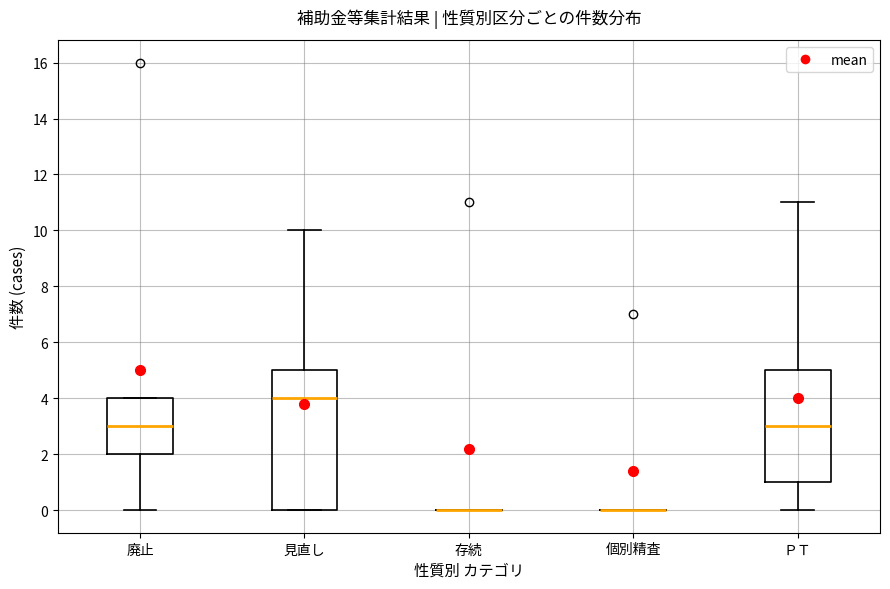

Reading left to right, transcribe this box plot: for each box, give where its median line is, the range the box spans, and where its two whiskers end, as read against the y-axis. The values are not printed on the chart, so give them approximately, as read against the axis.

廃止: median 3, box 2 to 4, whiskers 0 to 4
見直し: median 4, box 0 to 5, whiskers 0 to 10
存続: box collapsed to a line at 0, whiskers 0 to 0
個別精査: box collapsed to a line at 0, whiskers 0 to 0
ＰＴ: median 3, box 1 to 5, whiskers 0 to 11